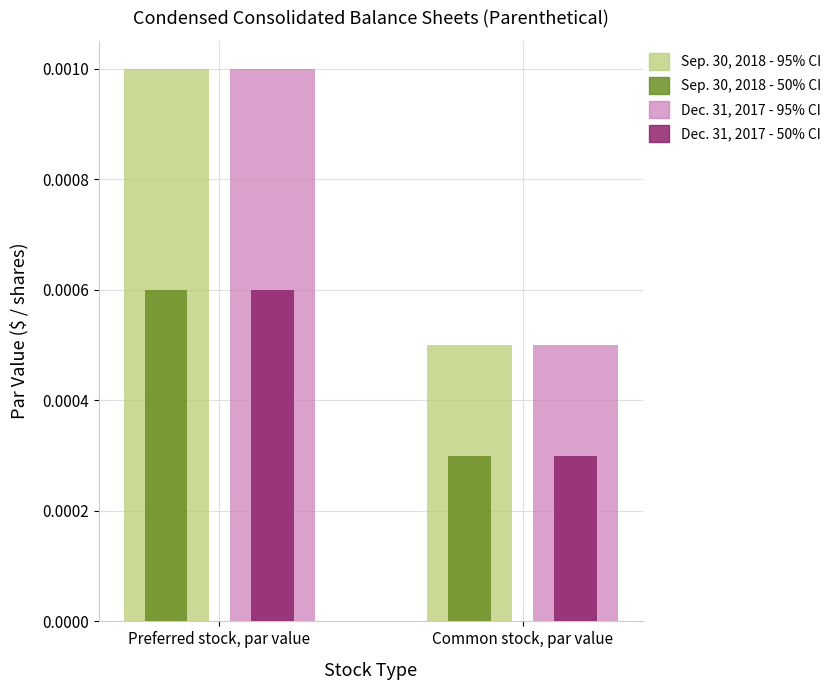

At which category is the sum across all series the highest?

Preferred stock, par value